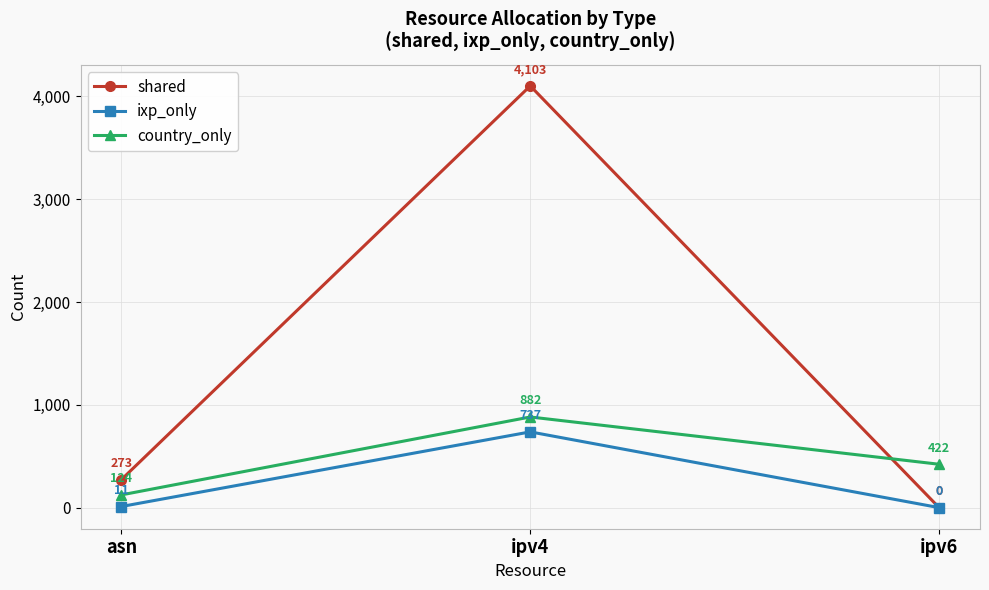

Reading left to right, transcribe all the data shown in this chart.

shared: 273	4103	0
ixp_only: 11	737	0
country_only: 124	882	422